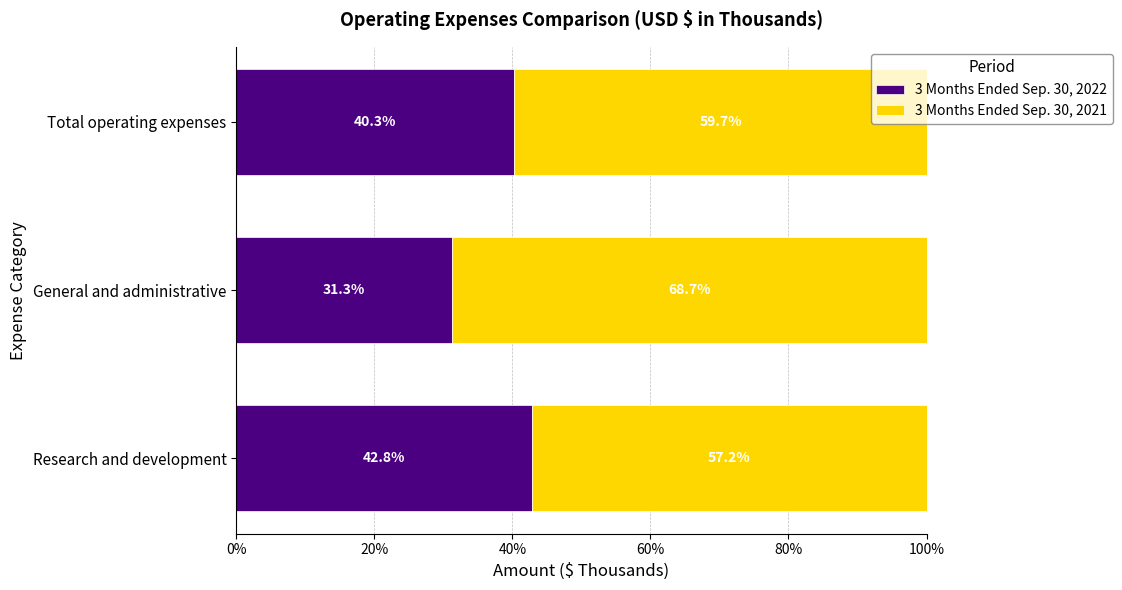

How many data points in 3 Months Ended Sep. 30, 2022 are less than 40?

1